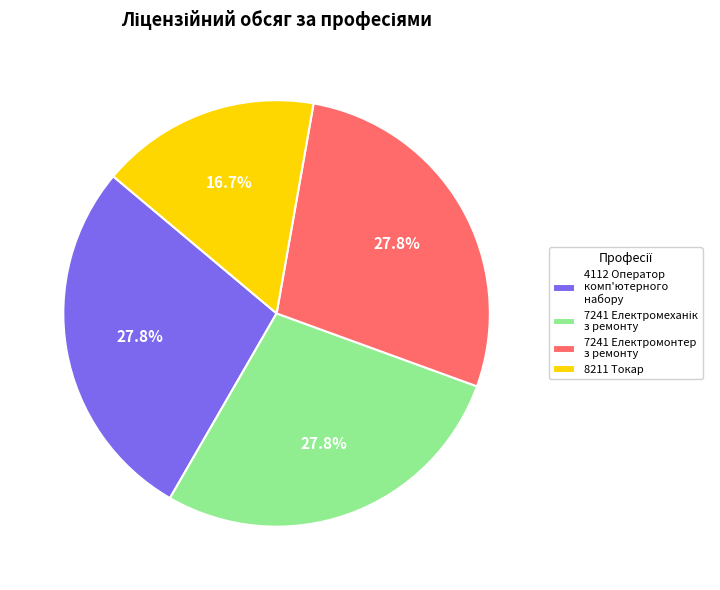

Combined, do 8211 Токар and 4112 Оператор комп'ютерного набору account for over 50%?

No